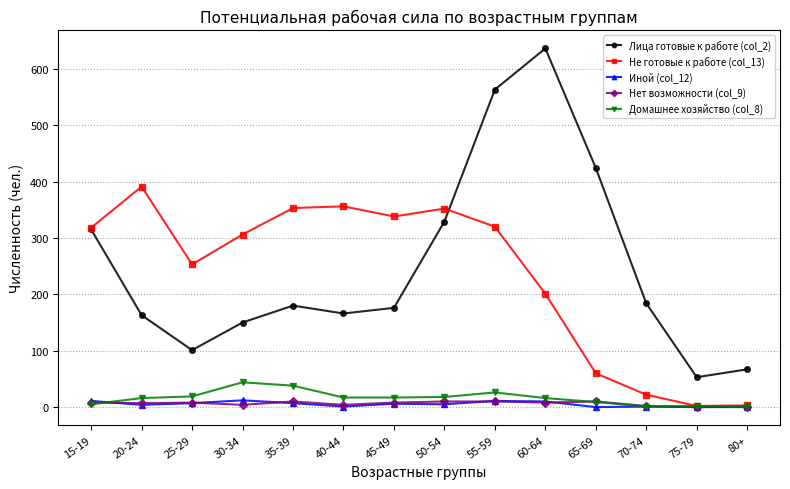

How many lines are shown in the chart?

5